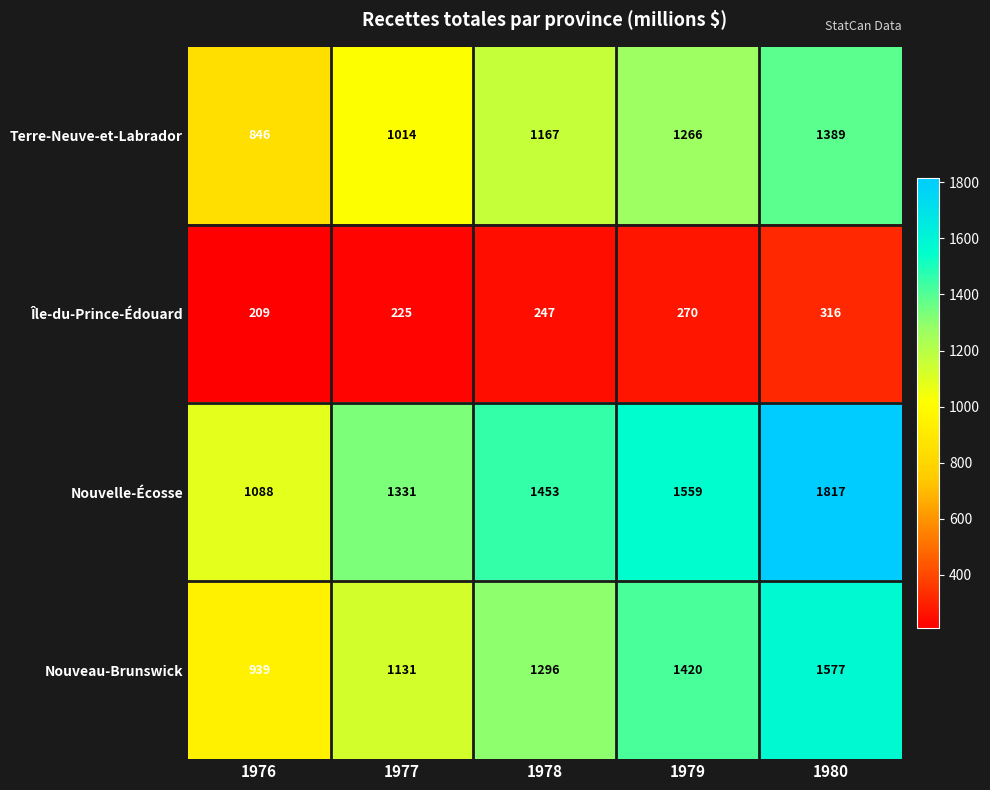

What is the difference between the Nouvelle-Écosse values at 1979 and 1980?

258